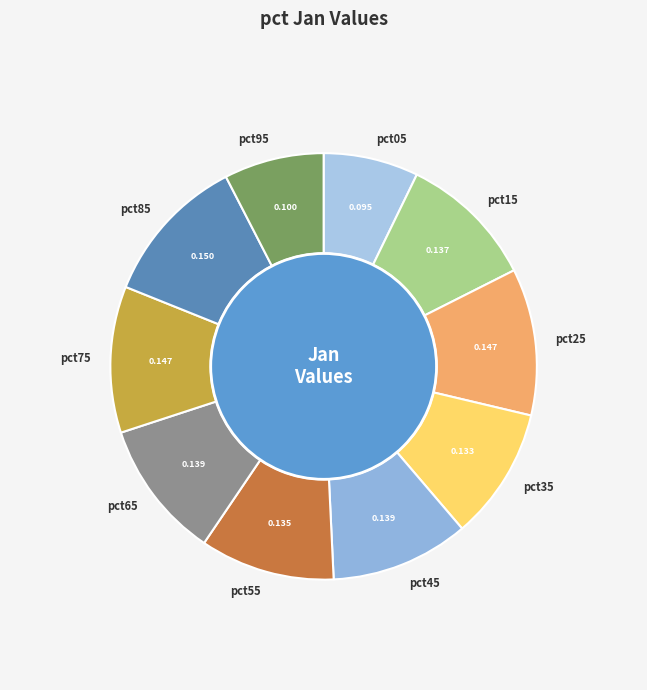

What percentage is NOT represented by pct45?

89.5%